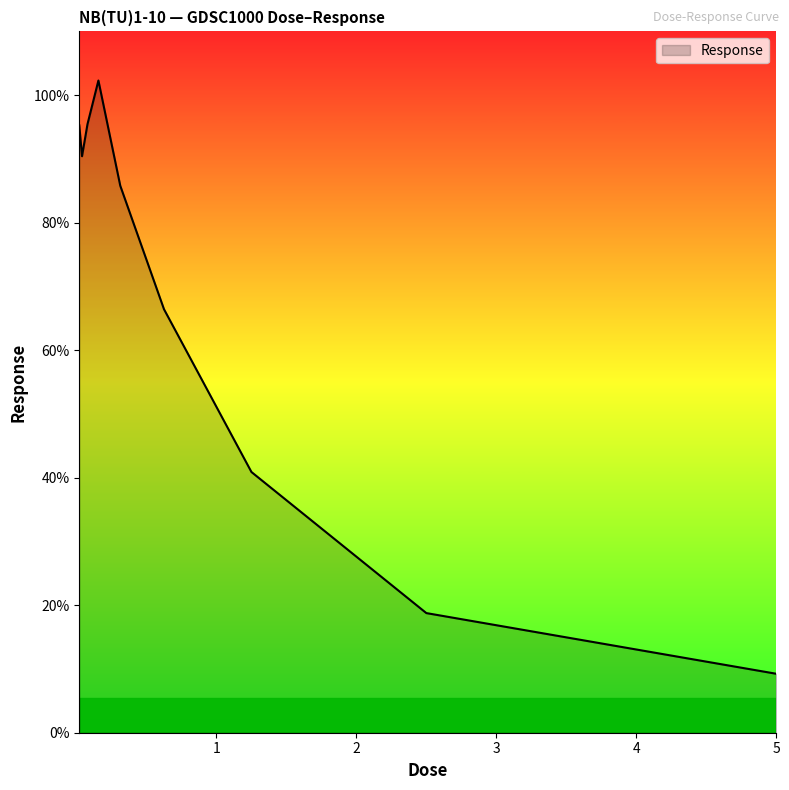

What is the maximum value shown in the chart?

102.3